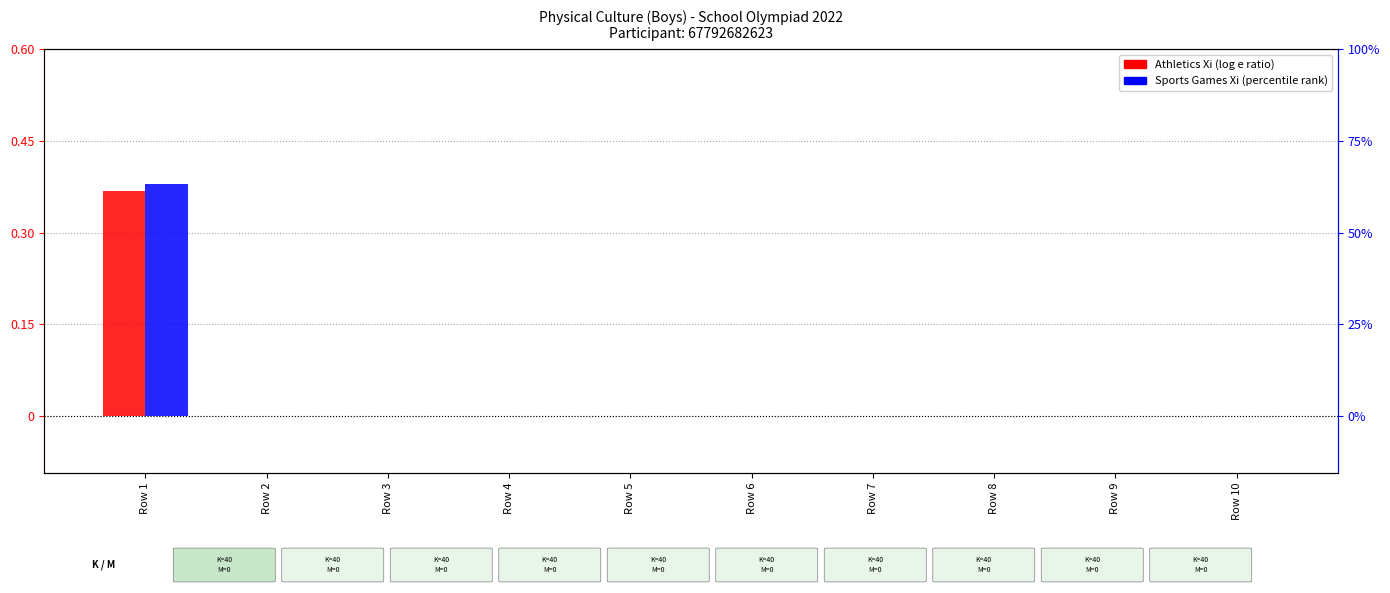

How many bars are there in each group?

2